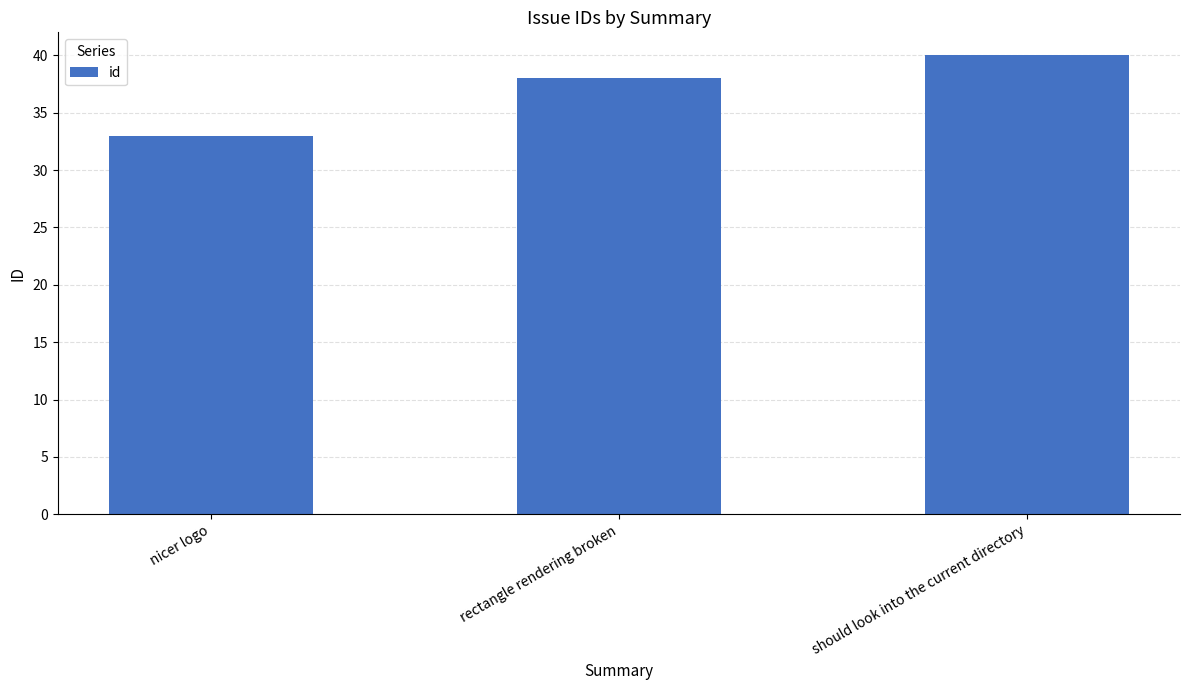

The chart shows a value of 40 at should look into the current directory. True or false?

True